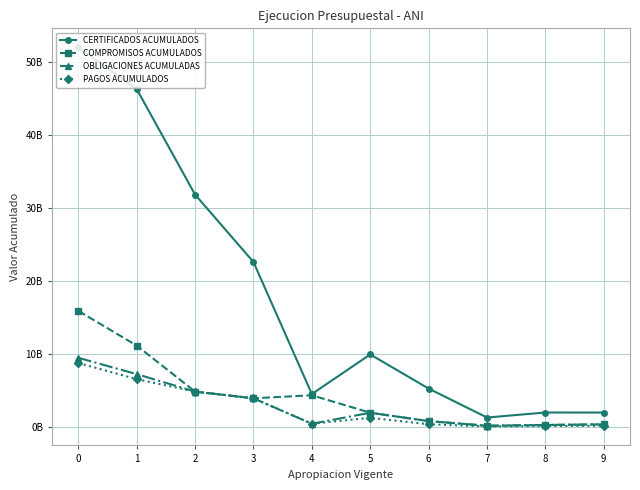

What is the difference between the highest and lowest values at 9?

1810305690.0